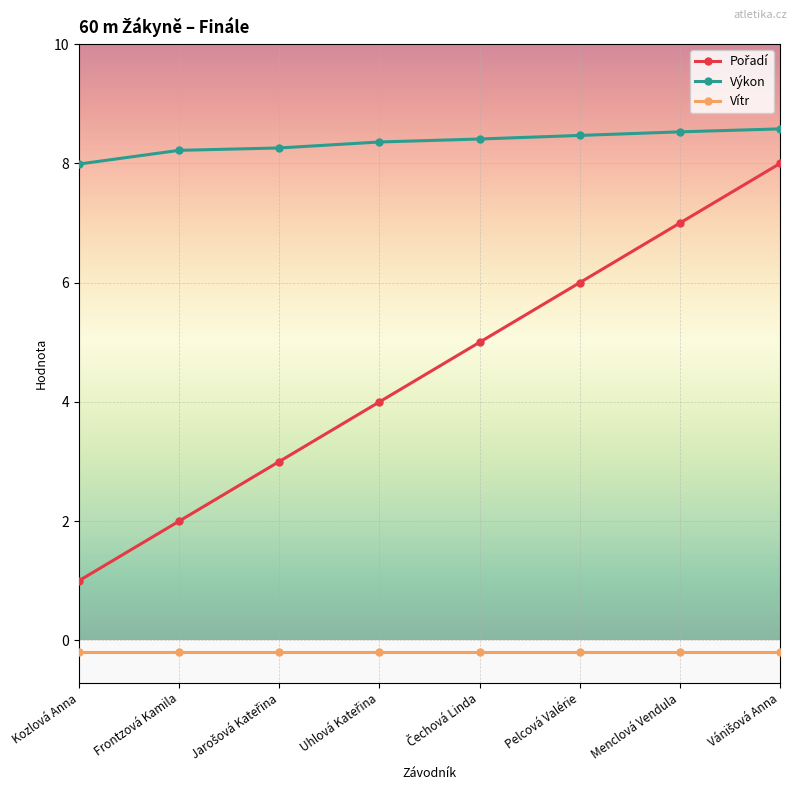

Is this an area chart (filled region under the line)?

No